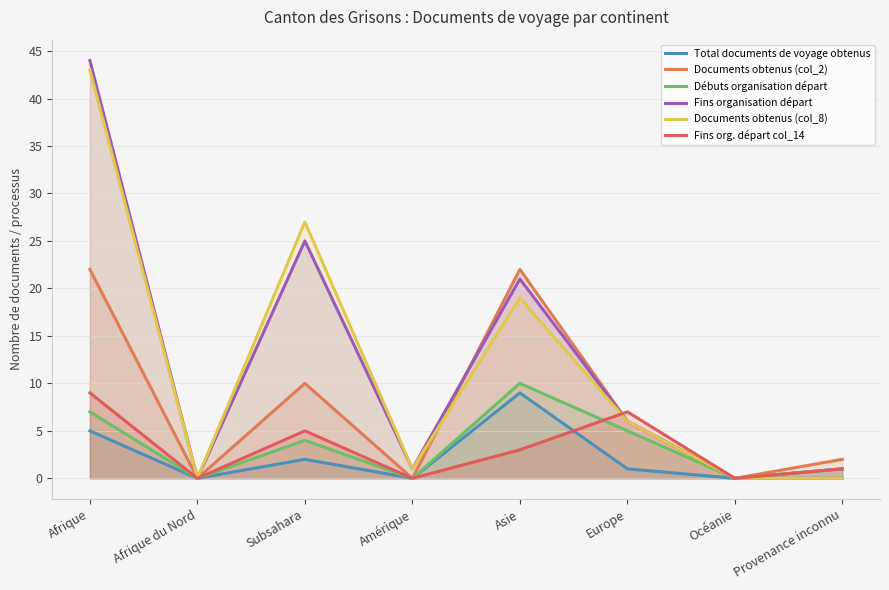

What is the difference between the highest and lowest values at Subsahara?

25